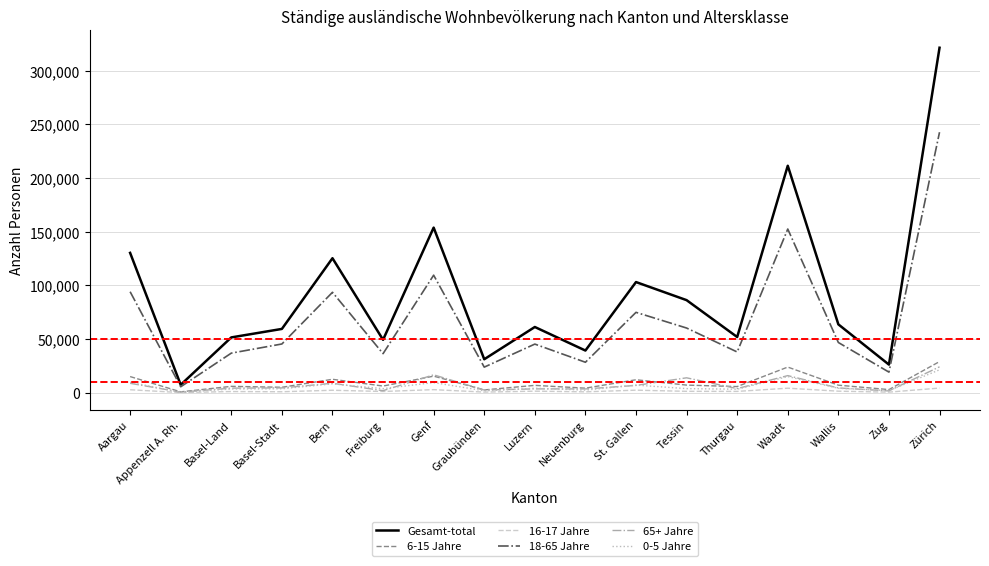

Where does the 6-15 Jahre series first go above 6820?

Aargau